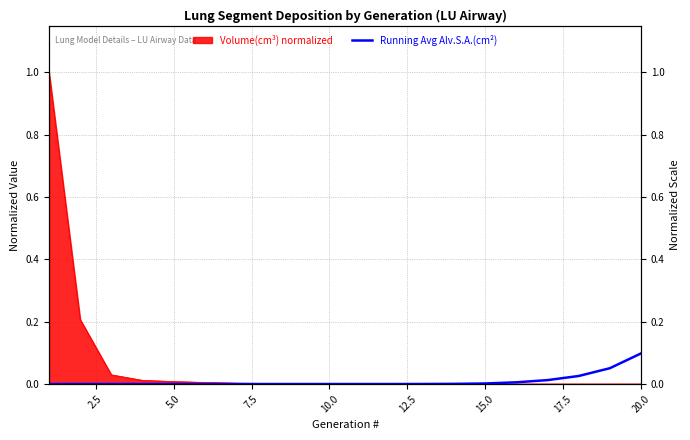

The value at 20.0 is 0.2. True or false?

False